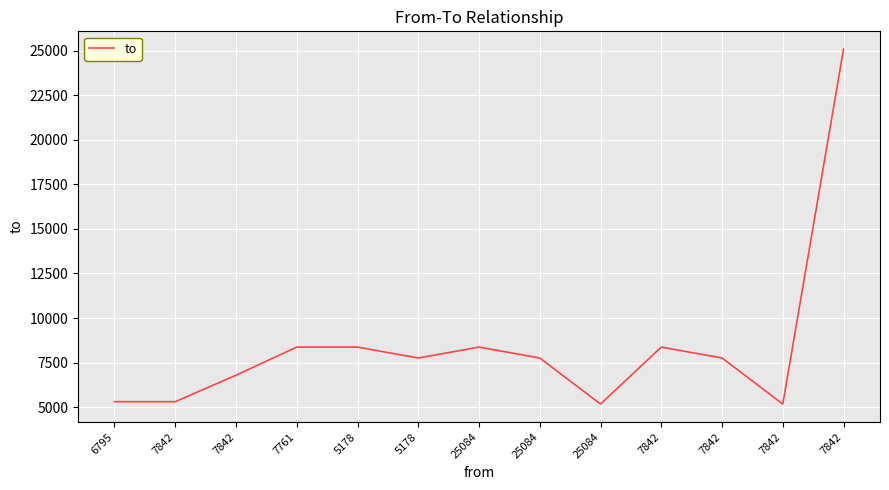

How many values are below 7761?

5